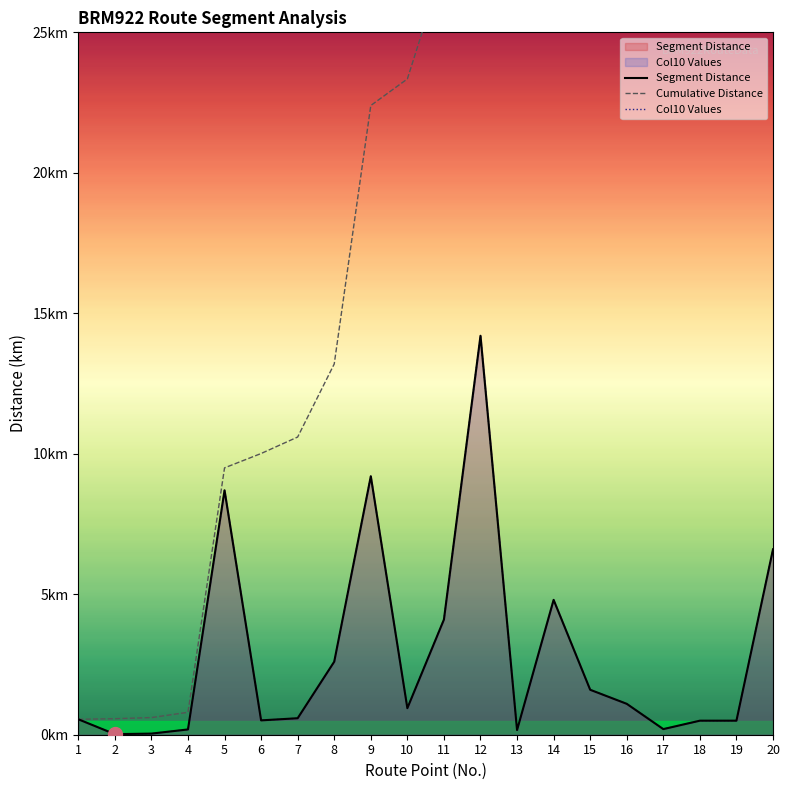

What is the difference between the highest and lowest values at 16?

48.2